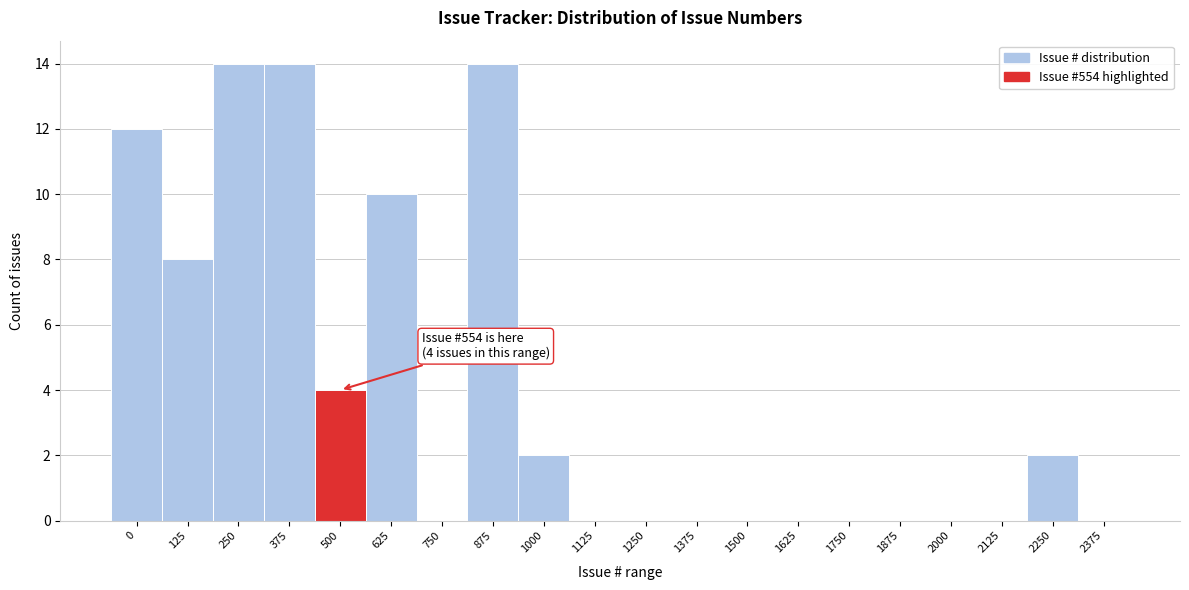

Reading left to right, extract all data points from this chart.

0=12	125=8	250=14	375=14	500=4	625=10	750=0	875=14	1000=2	1125=0	1250=0	1375=0	1500=0	1625=0	1750=0	1875=0	2000=0	2125=0	2250=2	2375=0